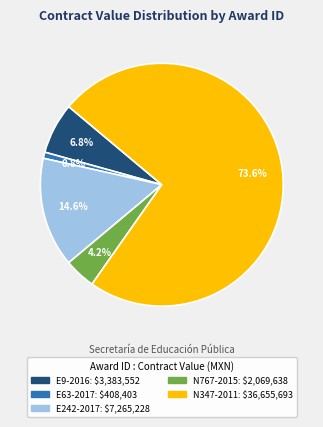

Does any single category account for the majority?

Yes